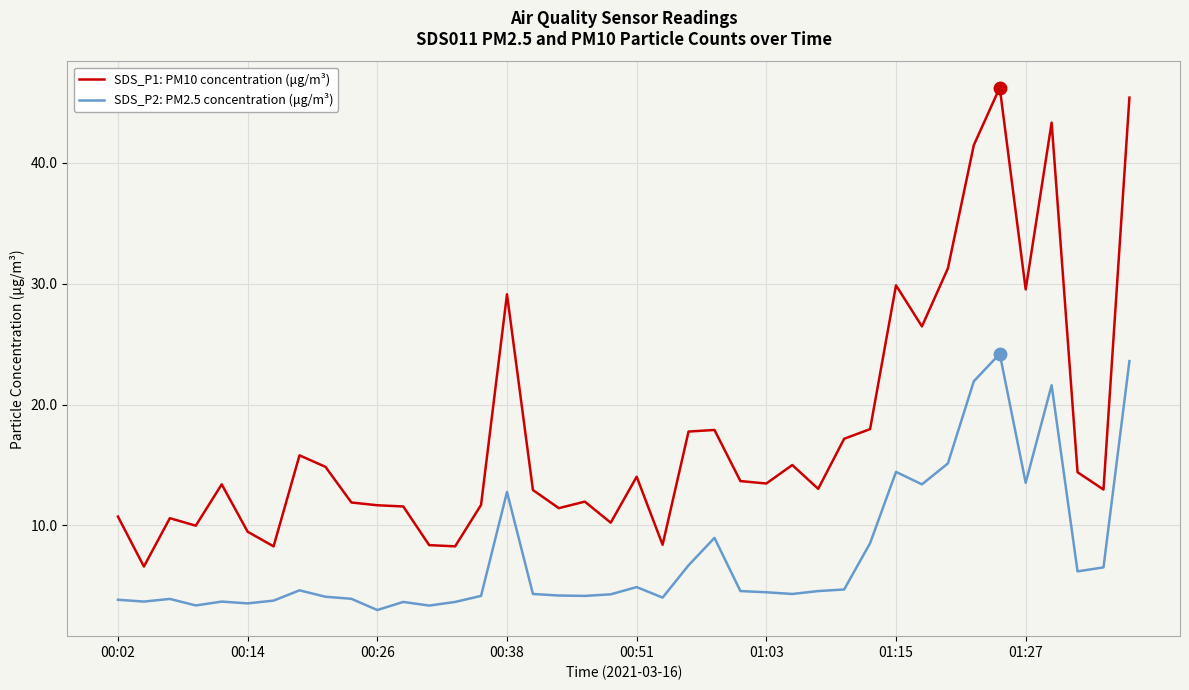

Which series has the largest total across all categories?

SDS_P1: PM10 concentration (μg/m³)